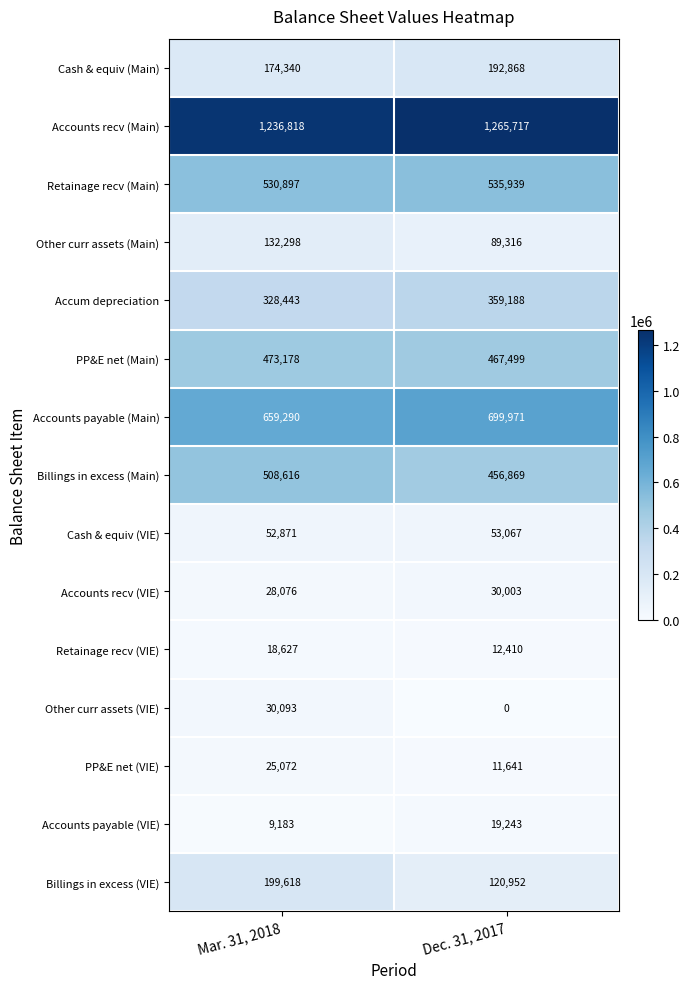

At which category does the chart reach its minimum across all series?

Dec. 31, 2017